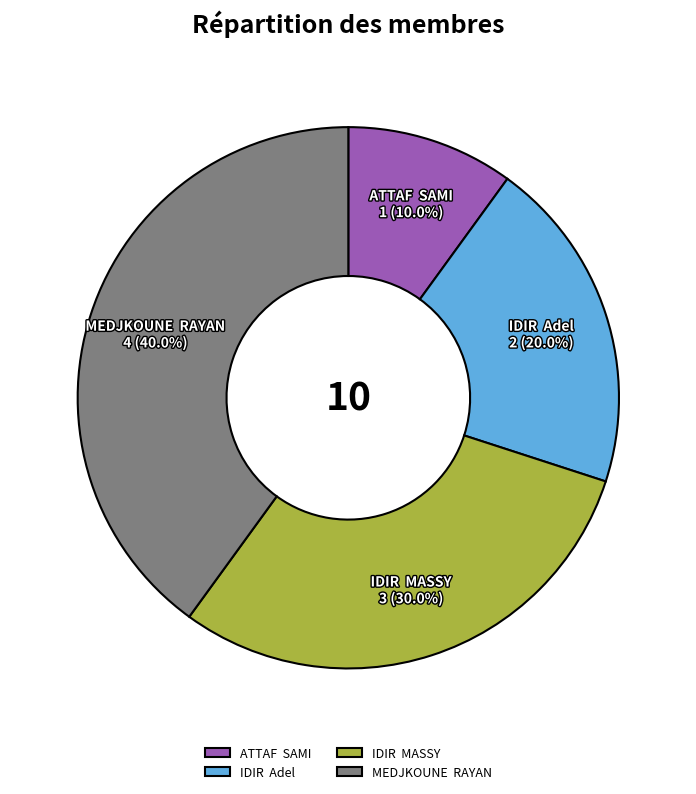

Rank the categories by value from lowest to highest.

ATTAF SAMI, IDIR Adel, IDIR MASSY, MEDJKOUNE RAYAN